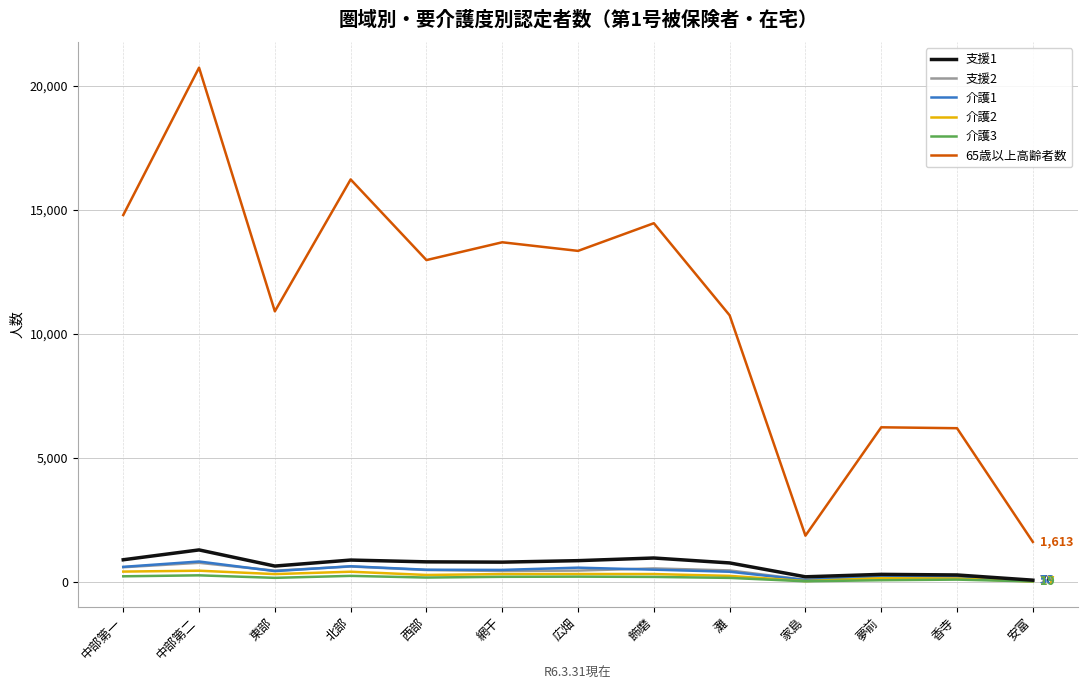

In 介護2, how many points are higher than both neighbors (excluding endpoints)?

4